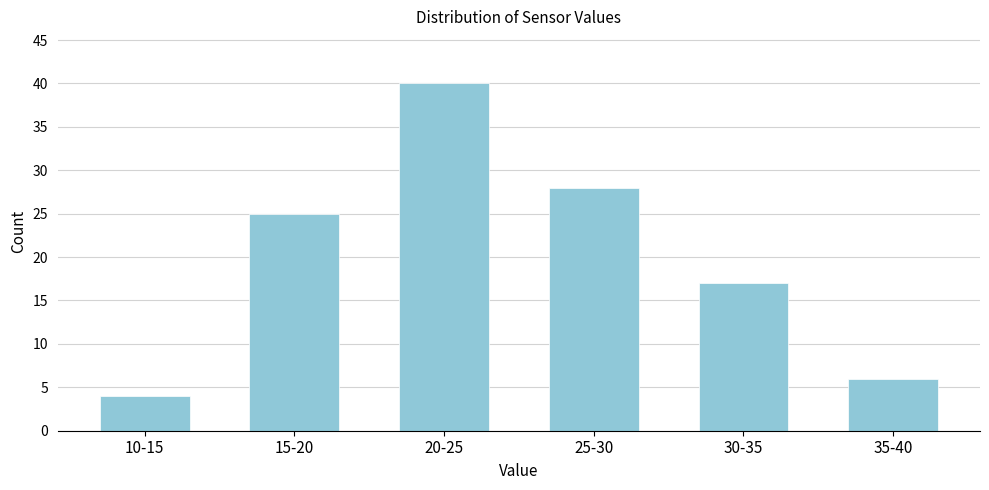

Reading left to right, transcribe all the data shown in this chart.

10-15=4	15-20=25	20-25=40	25-30=28	30-35=17	35-40=6